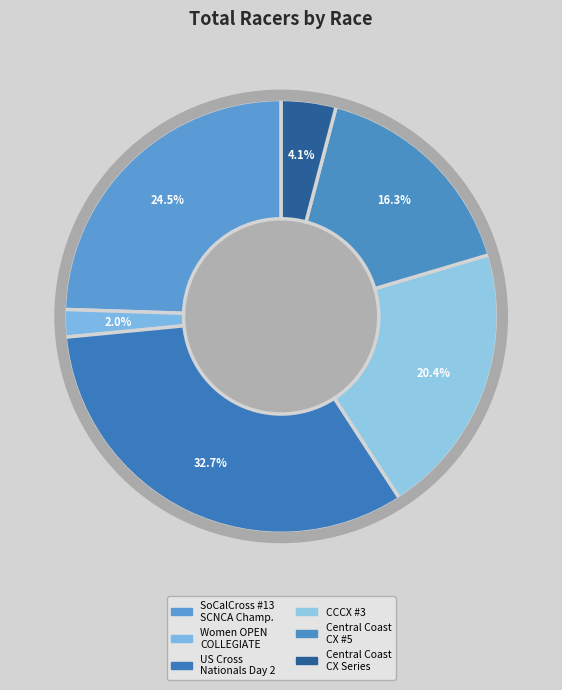

What is the total percentage of Women OPEN COLLEGIATE and Central Coast CX #5?

18.4%